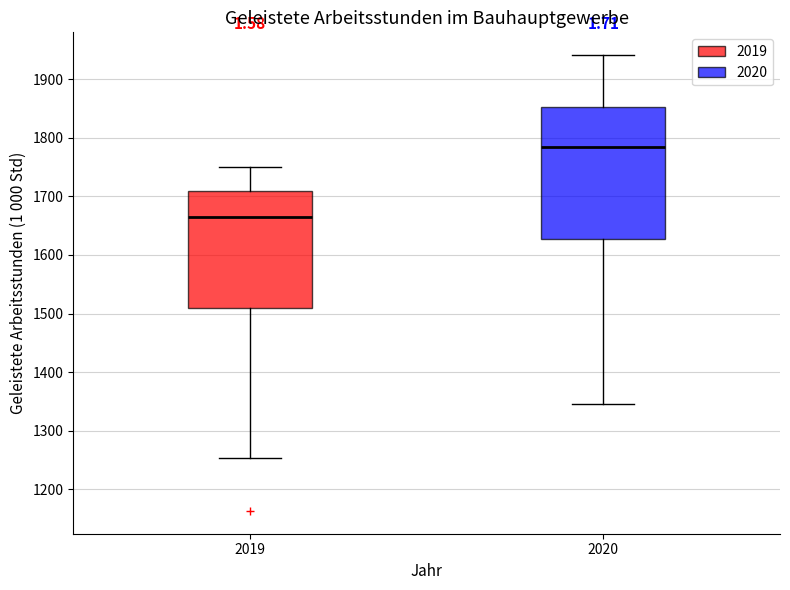

Reading left to right, read every box against the y-axis: the position of its median line, the range the box covers, and the ends of its whiskers. The values are not printed on the chart, so give them approximately, as read against the axis.

2019: median 1670, box 1510 to 1710, whiskers 1250 to 1750
2020: median 1780, box 1630 to 1850, whiskers 1350 to 1940